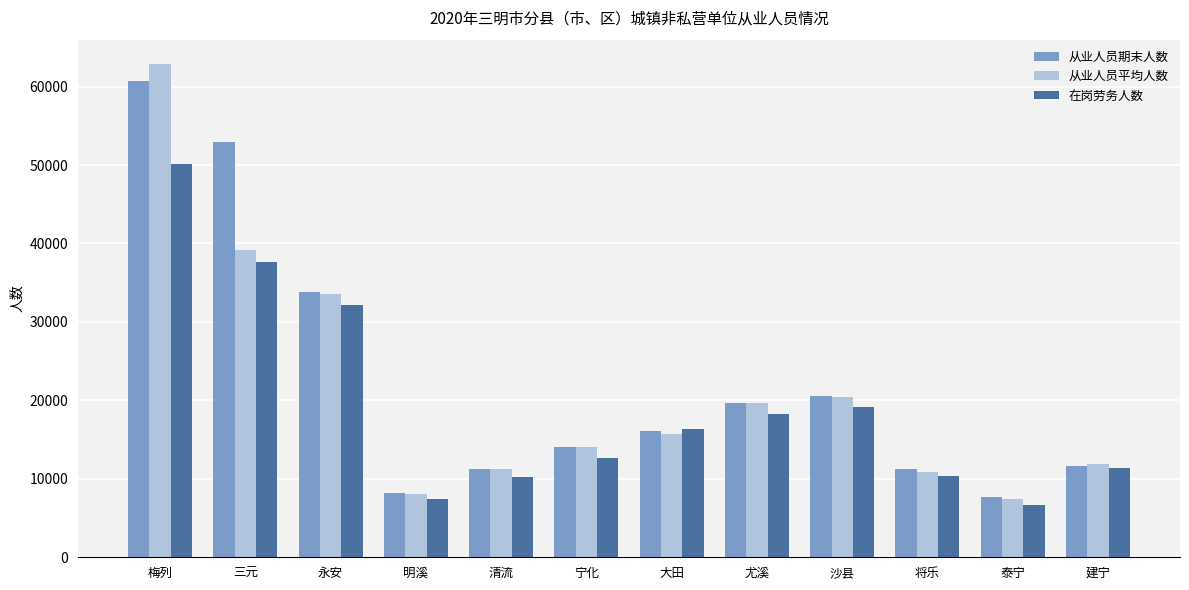

How many bars are there in each group?

3